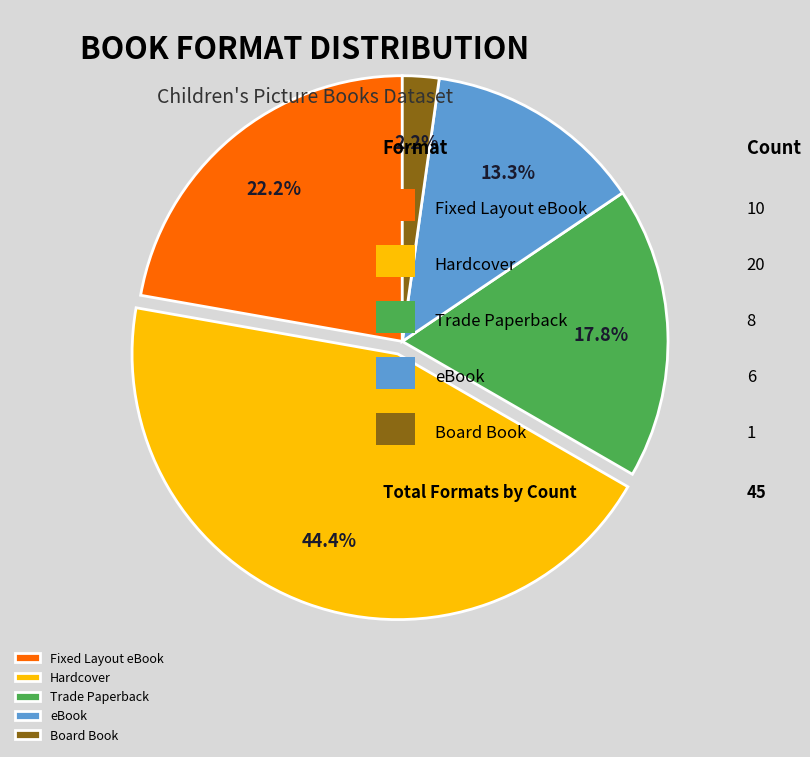

To the nearest percent, what percentage of the pie is eBook?

13%